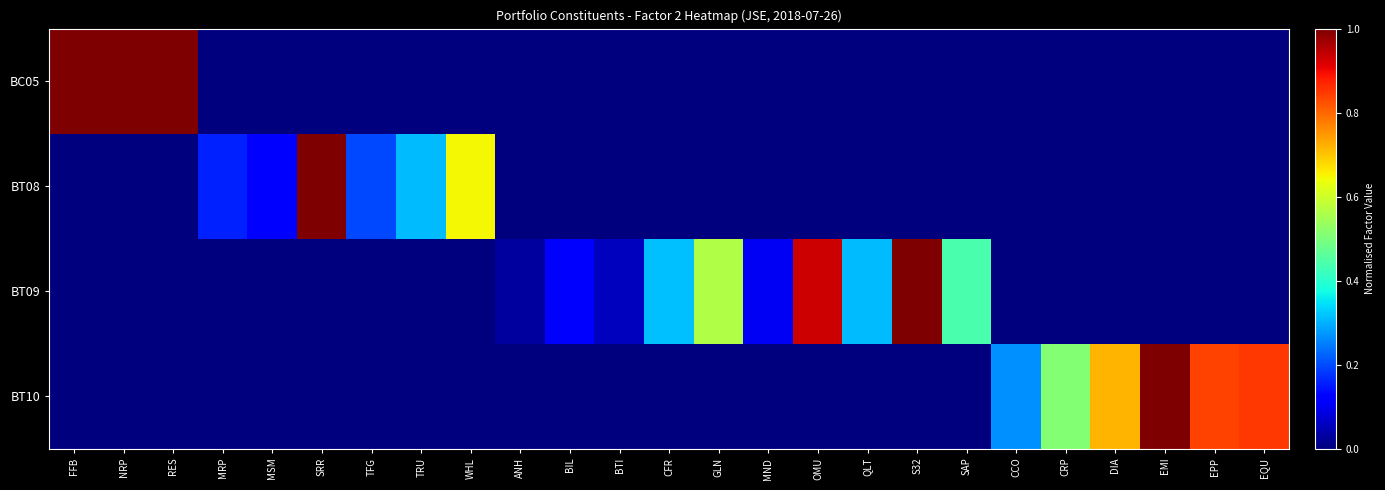

Rank the series at CCO from highest to lowest value.

BT10, BC05, BT08, BT09